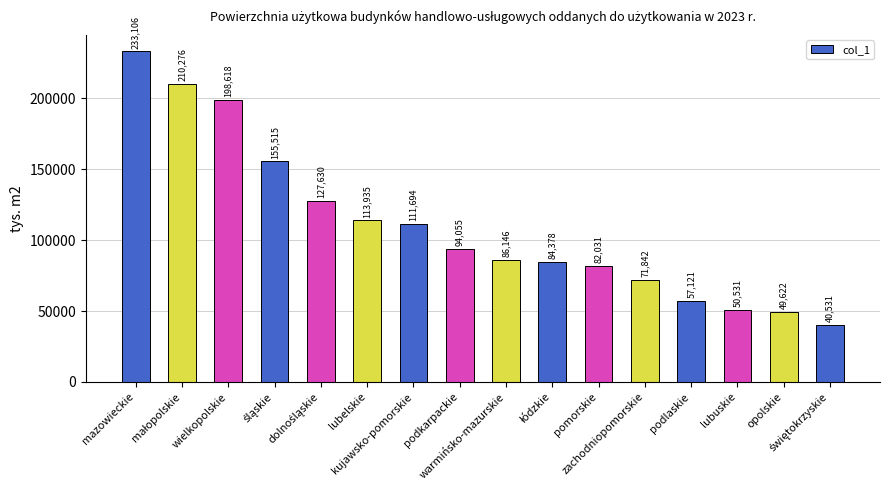

Reading left to right, transcribe all the data shown in this chart.

233106	210276	198618	155515	127630	113935	111694	94055	86146	84378	82031	71842	57121	50531	49622	40531